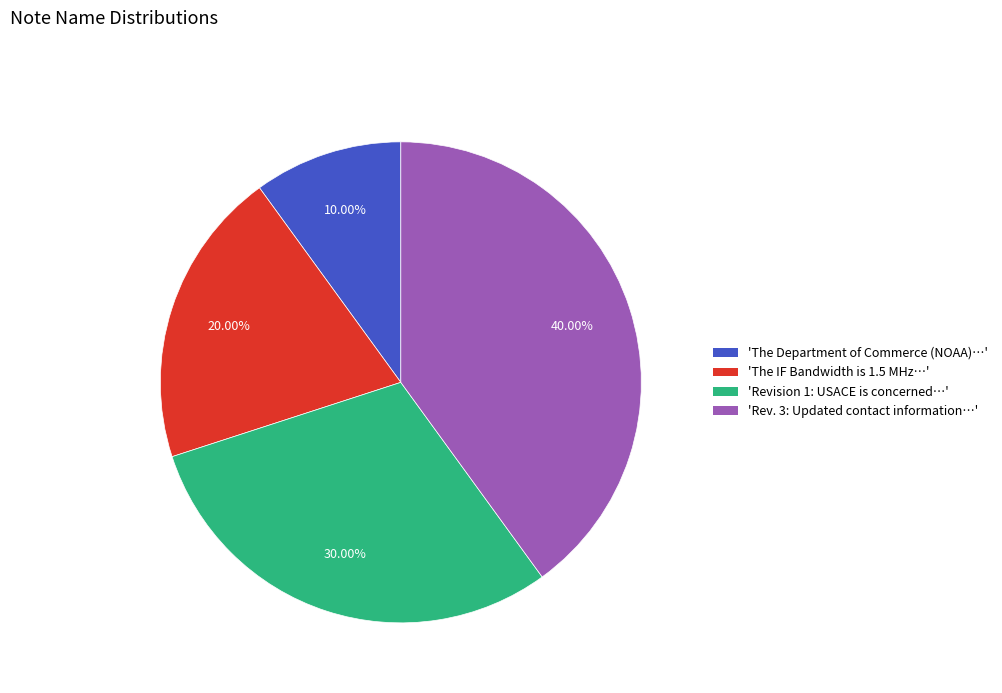

What is the smallest slice in the pie chart?

'The Department of Commerce (NOAA)…'